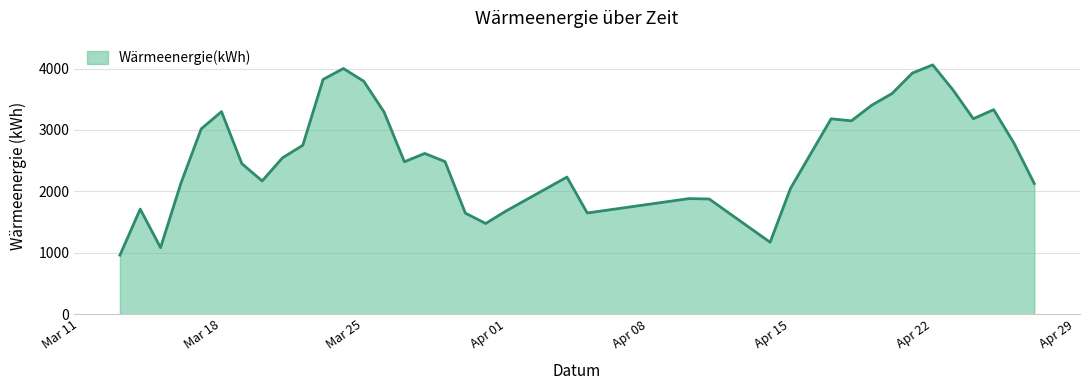

What is the difference between the maximum and minimum values?

3099